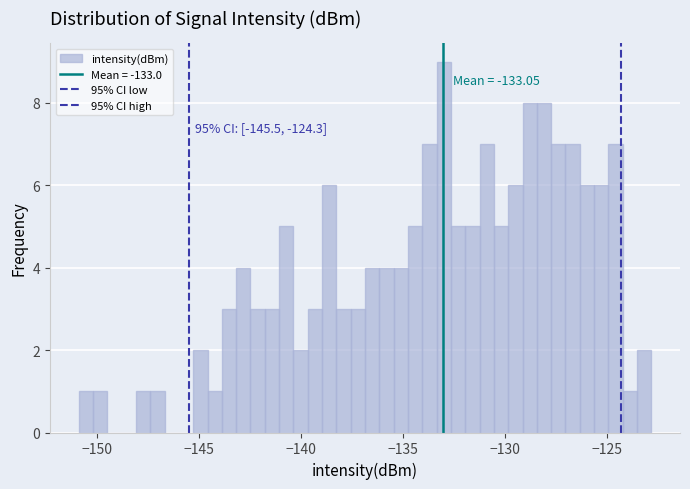

Around what value on the x-axis is the tallest bar? Give the approximate position of its centre, as read against the axis.

-133.0